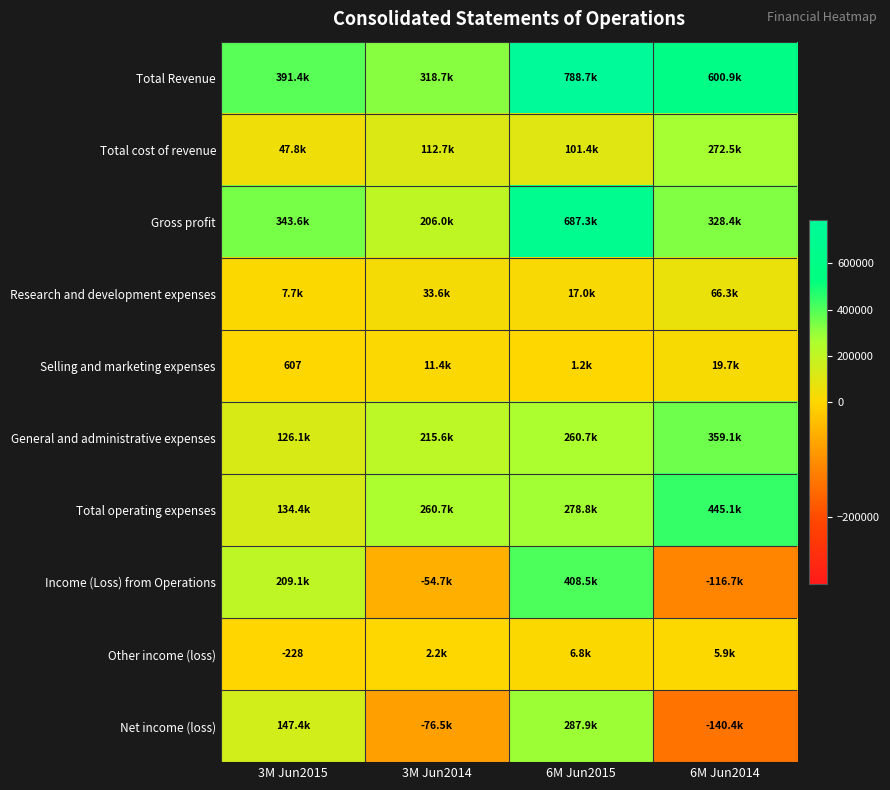

At which category is the sum across all series the highest?

6M Jun2015